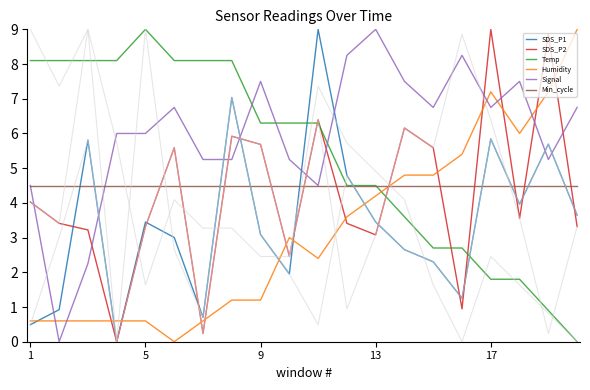

What value does the Min_cycle series have at 5?

4.5